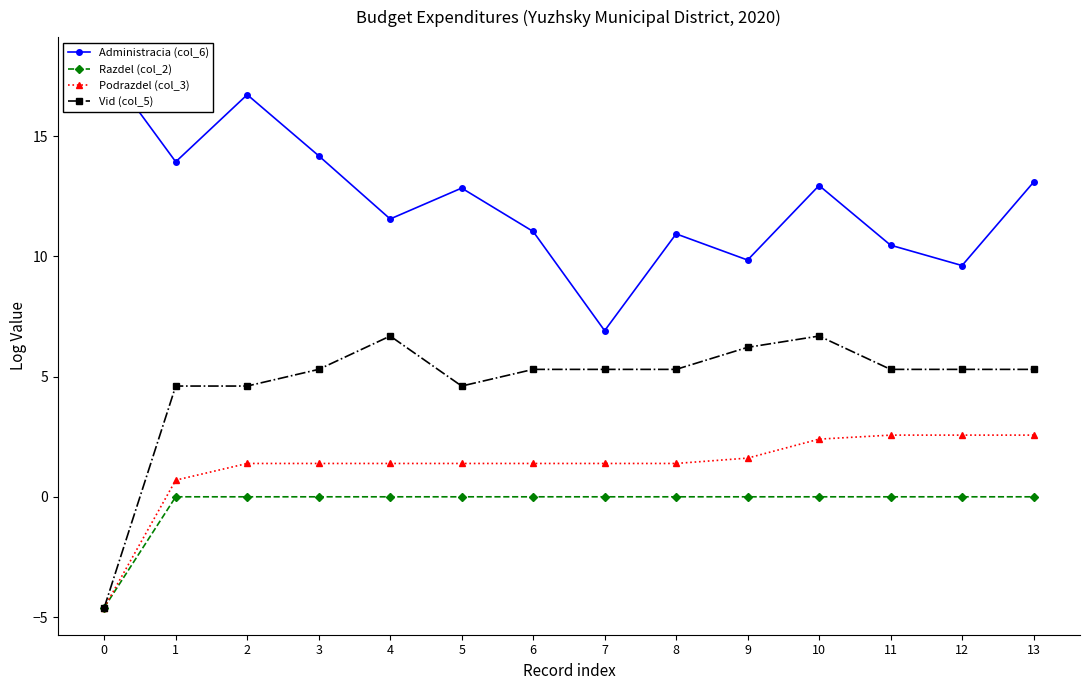

Which has a higher value, 9 or 10?

10